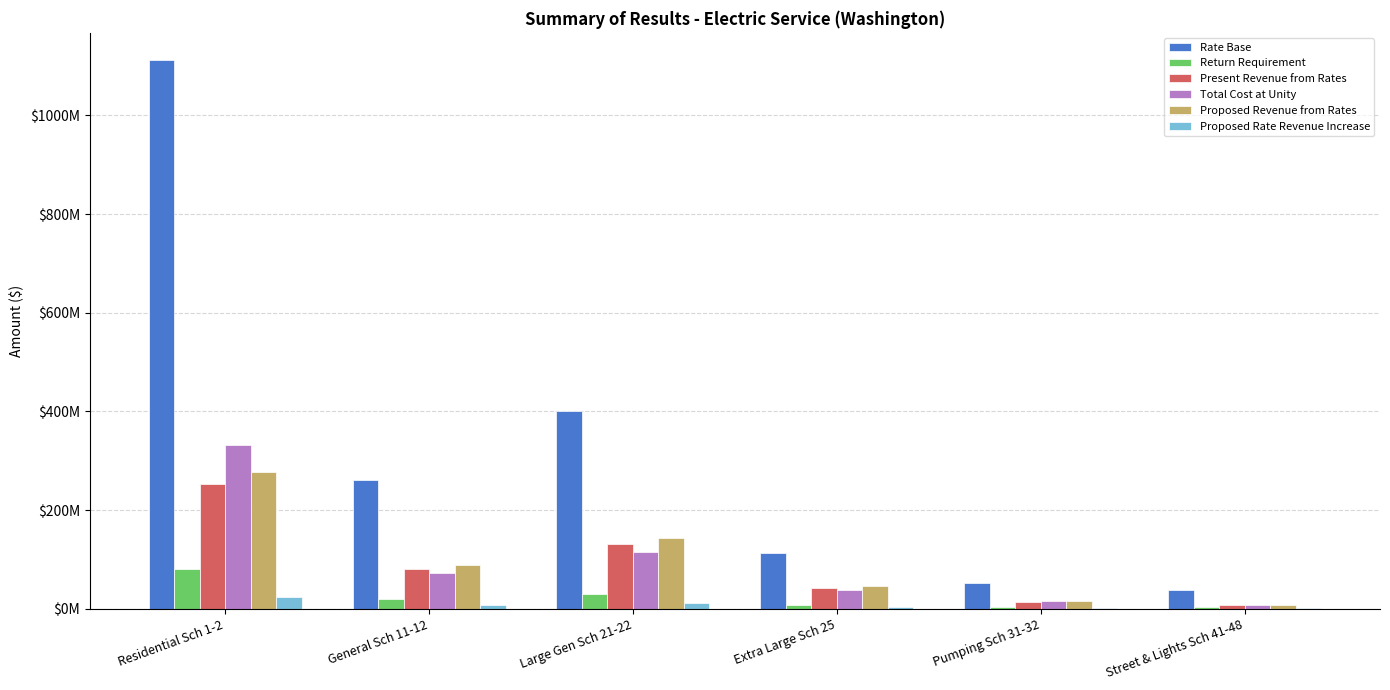

At how many categories does at least one series exceed 833606086?

1